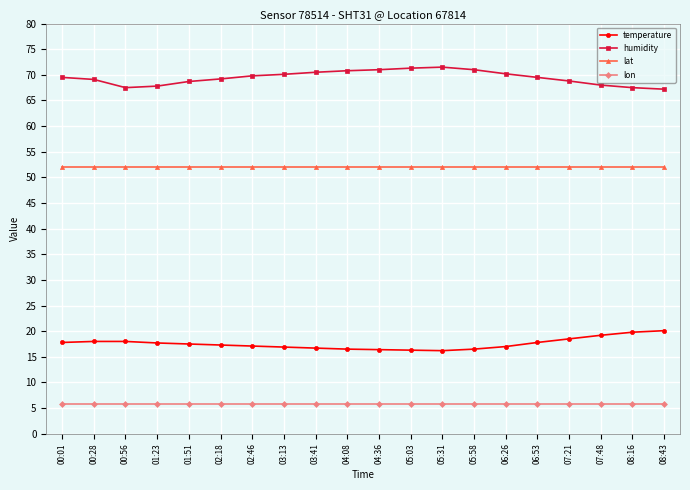

How many lines are shown in the chart?

4